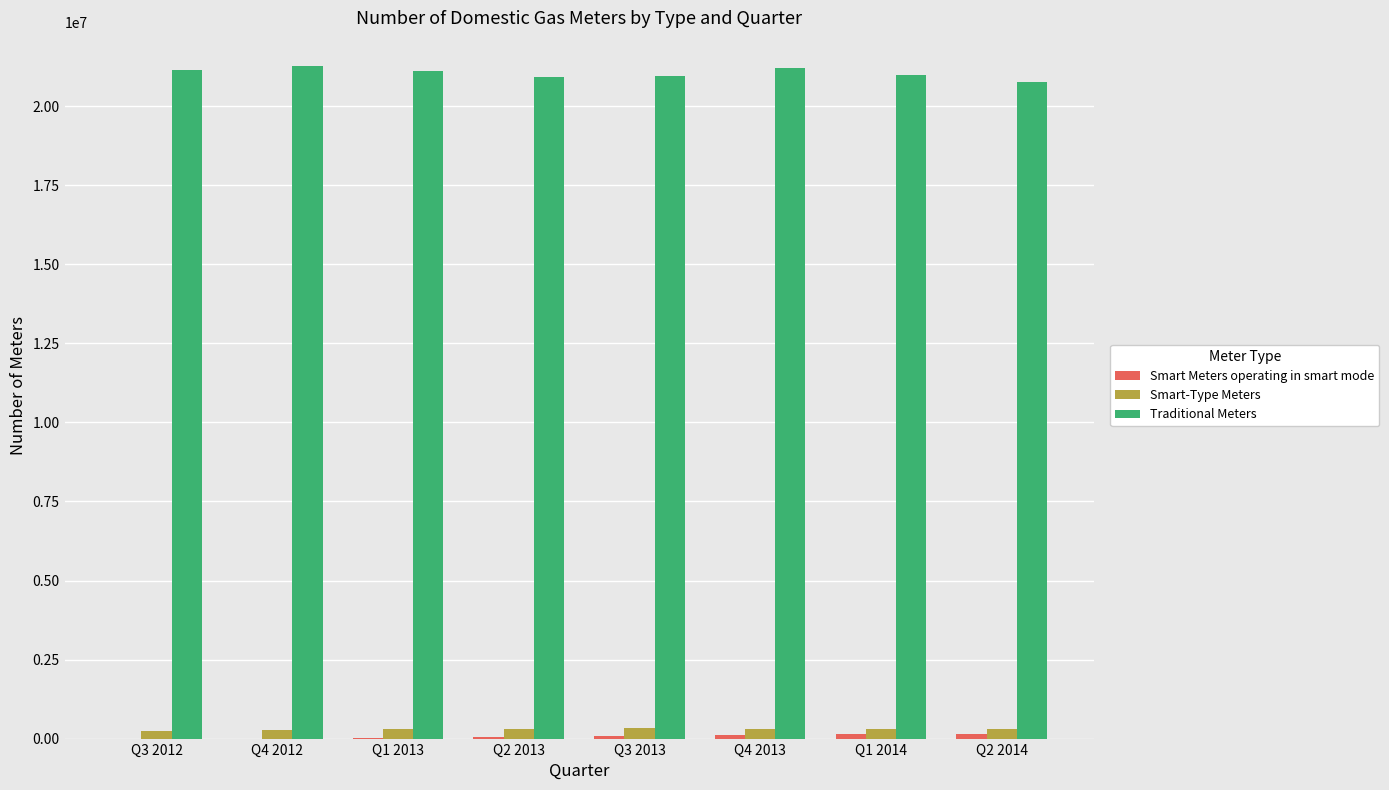

Is the value of Smart-Type Meters at Q2 2014 greater than the value of Traditional Meters at Q3 2013?

No